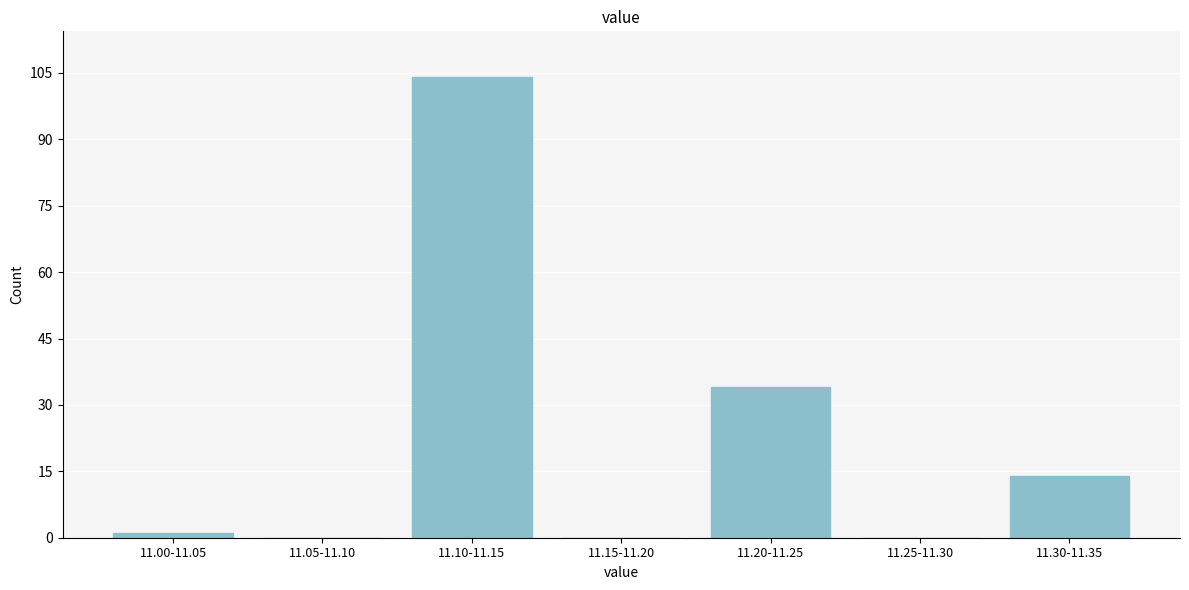

Reading right to left, what are all the values shown in this chart?

11.30-11.35=14	11.25-11.30=0	11.20-11.25=34	11.15-11.20=0	11.10-11.15=104	11.05-11.10=0	11.00-11.05=1